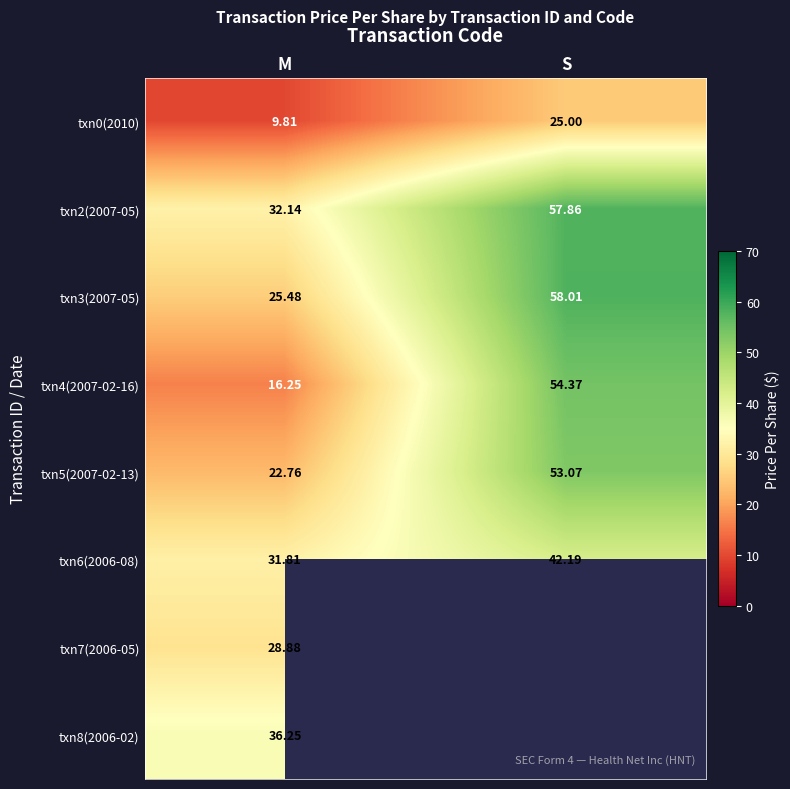

What is the average value of the txn3(2007-05) series?

41.7